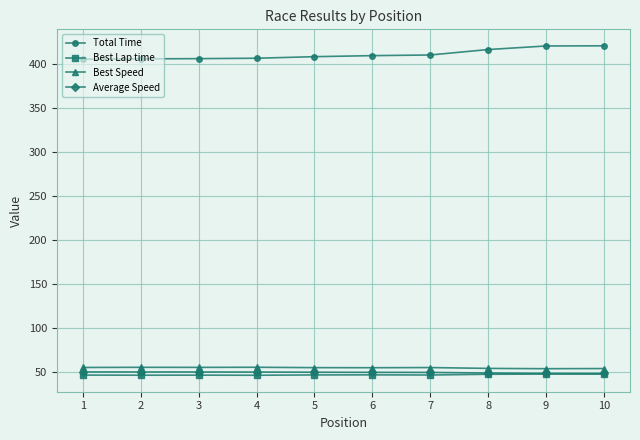

Does the chart display data point markers on the line(s)?

Yes